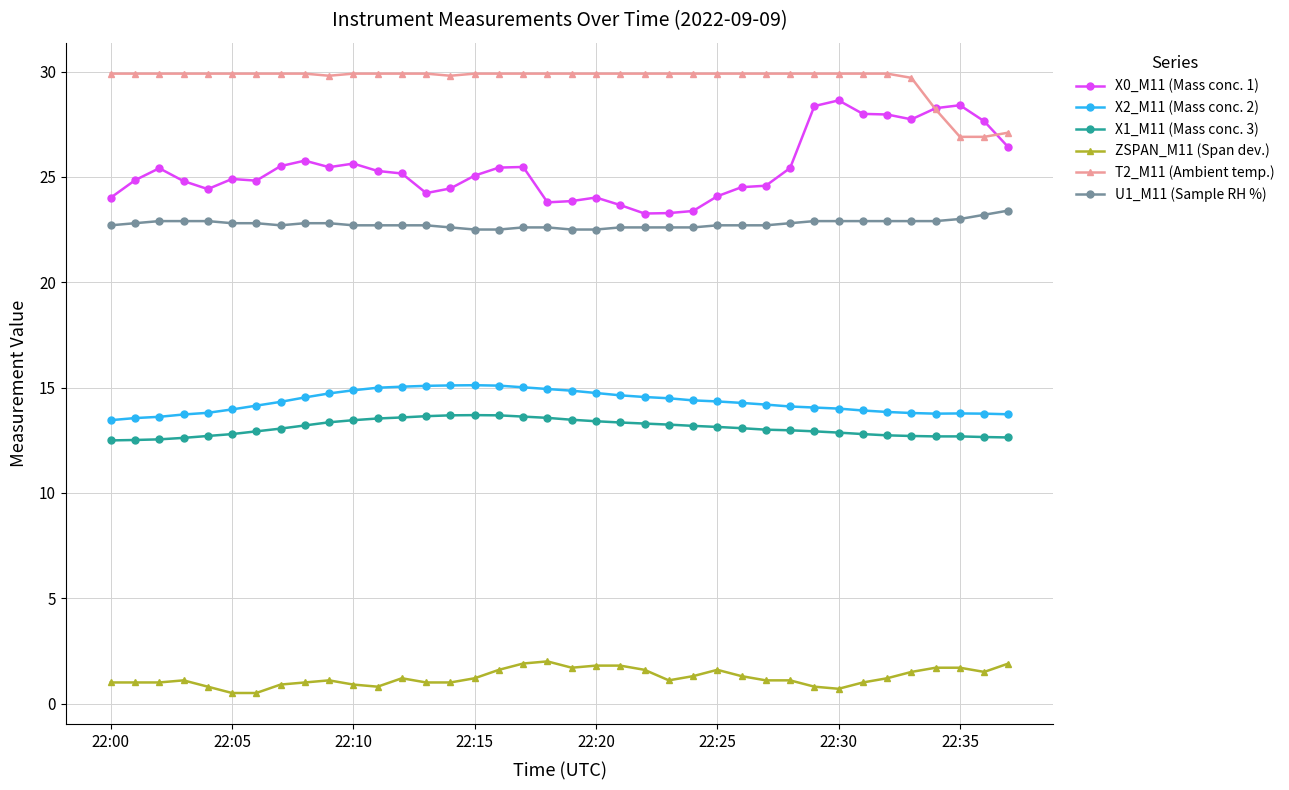

What is the value of the X1_M11 (Mass conc. 3) point at the 35th from the left?

12.7